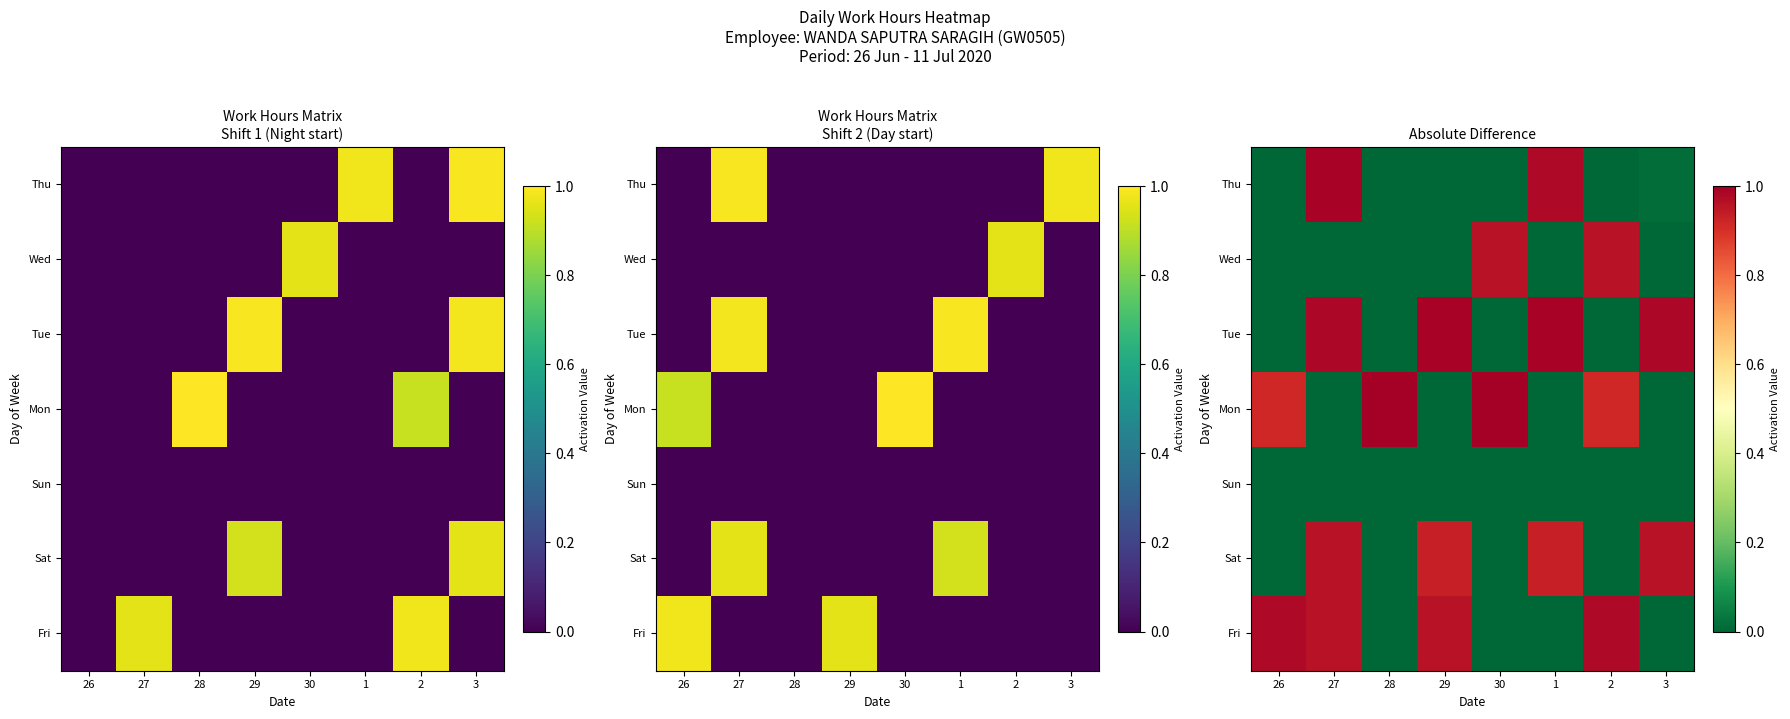

What is the difference between the second highest and minimum values in the Tue series?

1.0